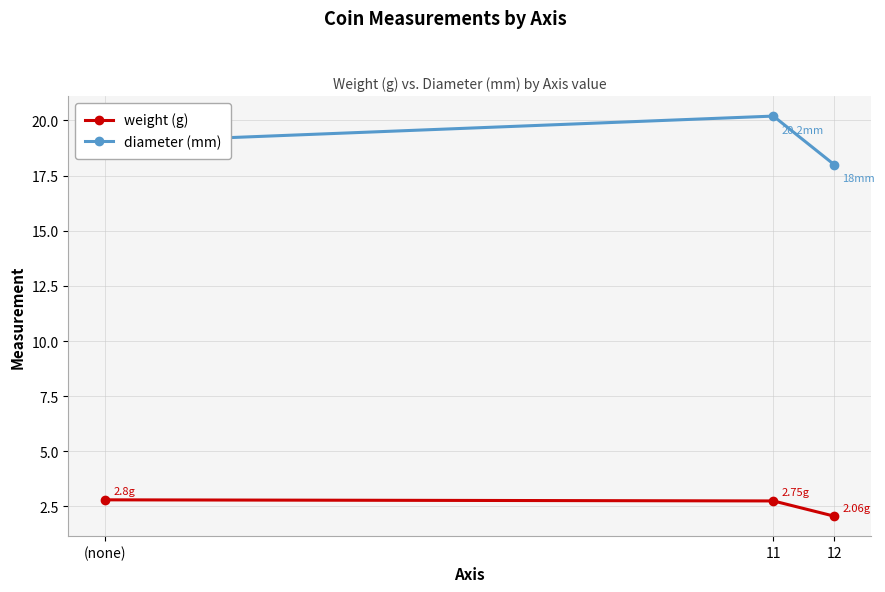

What is the difference between the diameter (mm) values at 12 and (none)?

1.0